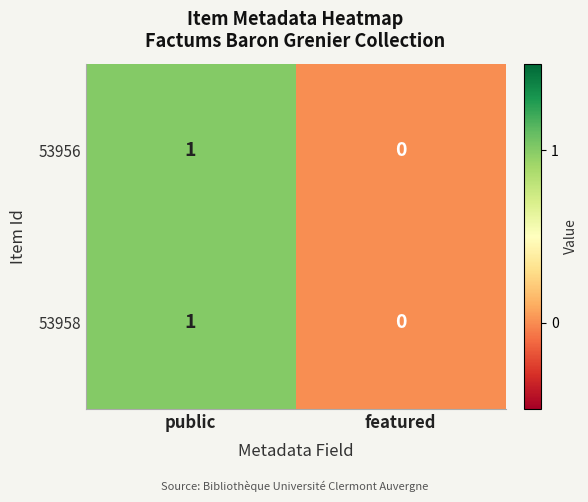

Is the value of 53956 at featured greater than the value of 53958 at public?

No